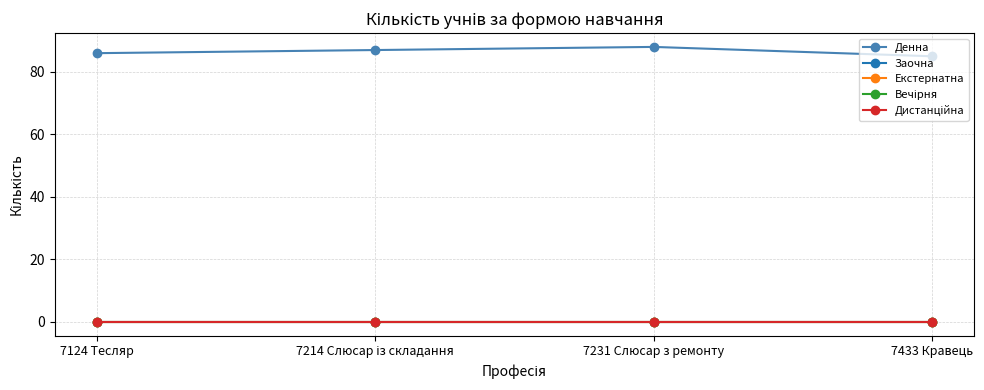

Does the chart have visible grid lines?

Yes